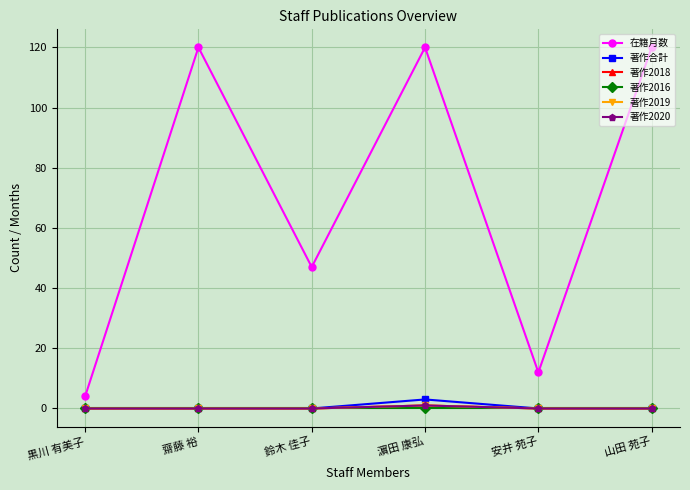

Reading left to right, extract all data points from this chart.

在籍月数: 4	120	47	120	12	120
著作合計: 0	0	0	3	0	0
著作2018: 0	0	0	1	0	0
著作2016: 0	0	0	0	0	0
著作2019: 0	0	0	1	0	0
著作2020: 0	0	0	1	0	0